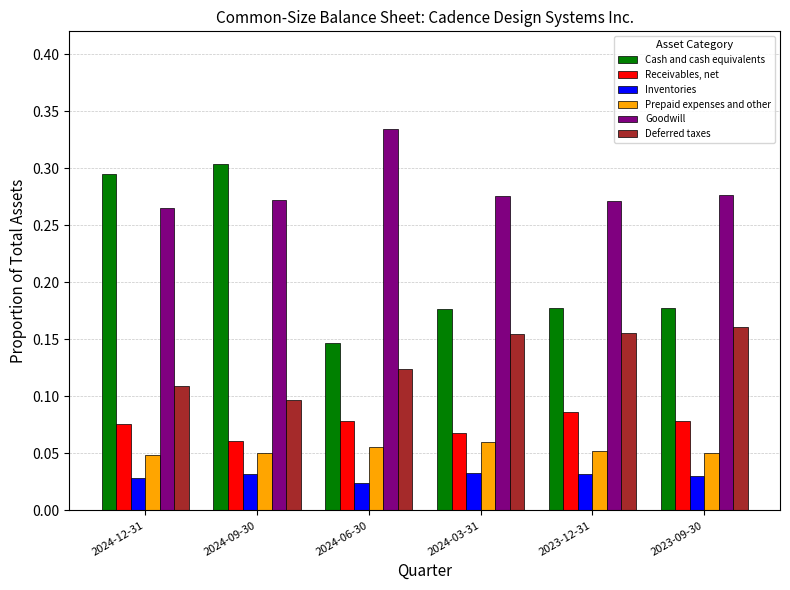

Between 2024-12-31 and 2023-12-31, which series saw the biggest shift?

Cash and cash equivalents